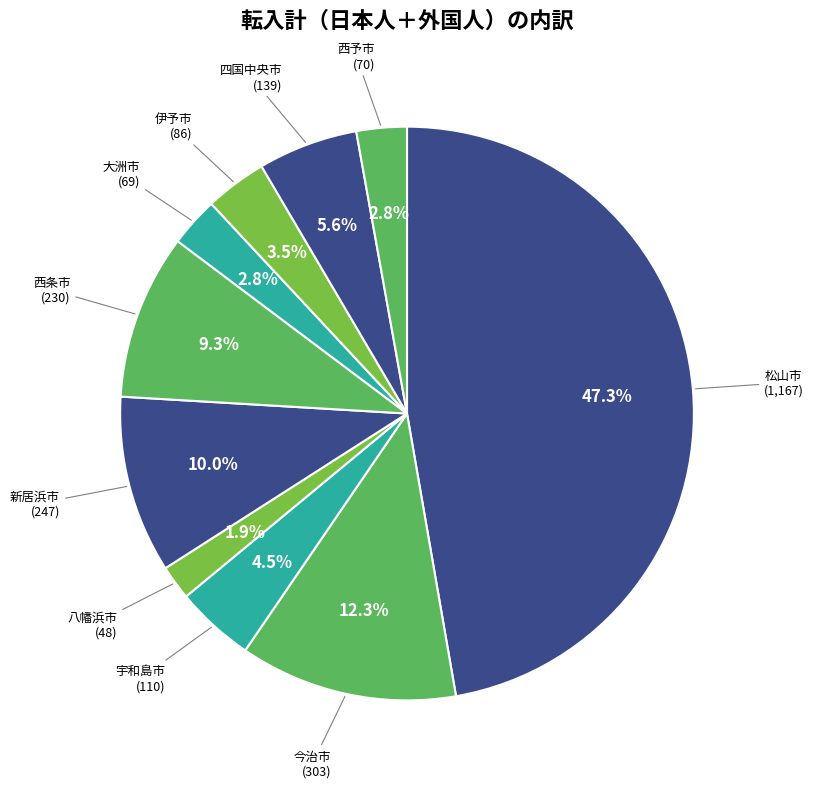

Count the number of slices in the pie.

10